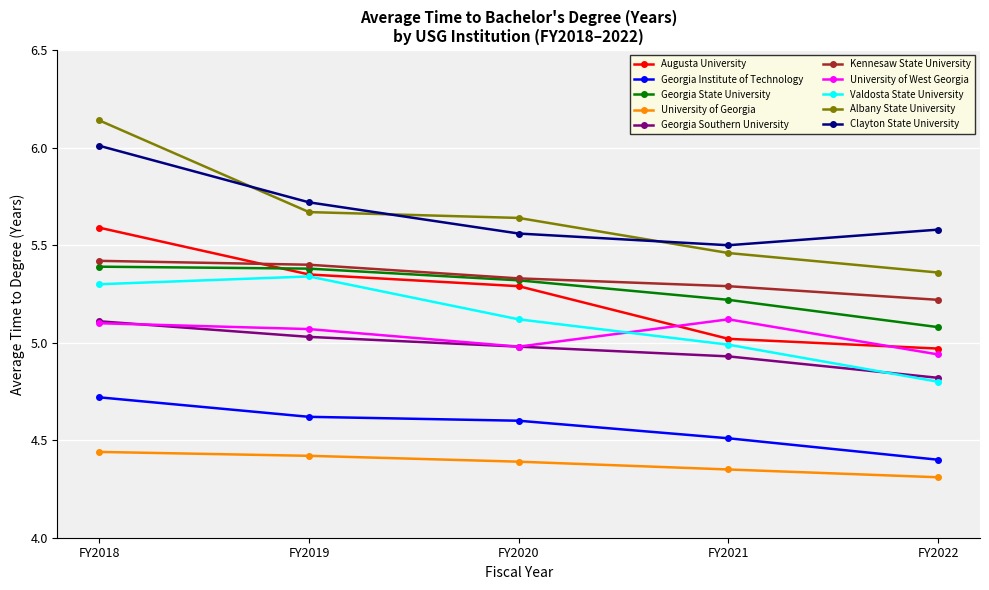

Which label corresponds to the largest value in the chart?

FY2018